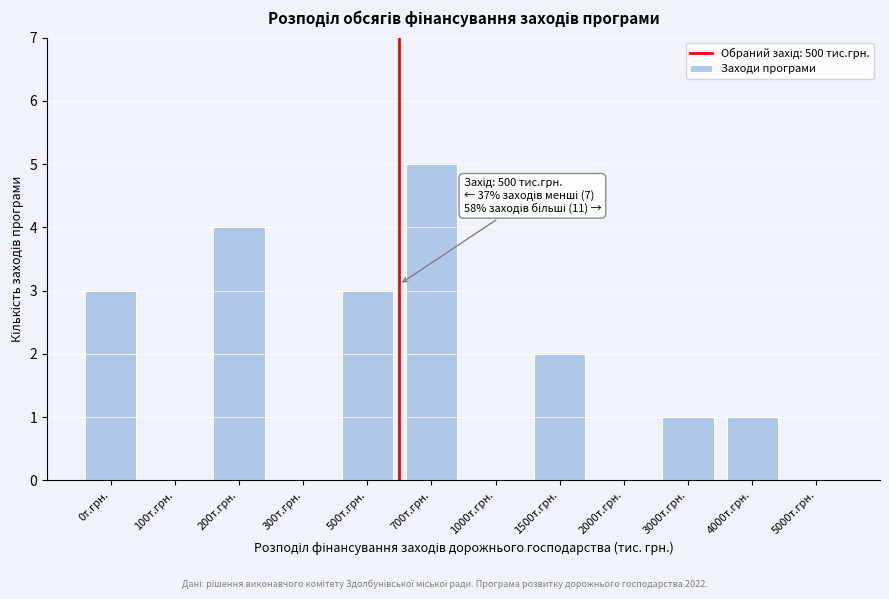

Reading right to left, list all the values displayed in this chart.

5000т.грн.=0	4000т.грн.=1	3000т.грн.=1	2000т.грн.=0	1500т.грн.=2	1000т.грн.=0	700т.грн.=5	500т.грн.=3	300т.грн.=0	200т.грн.=4	100т.грн.=0	0т.грн.=3